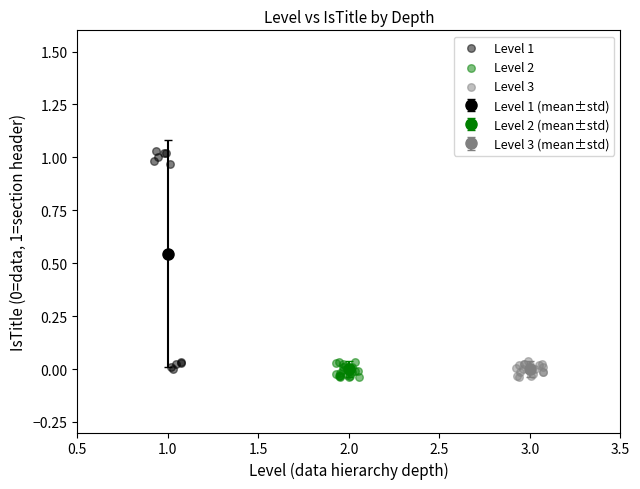

Which series has the widest spread of Y values?

Level 1